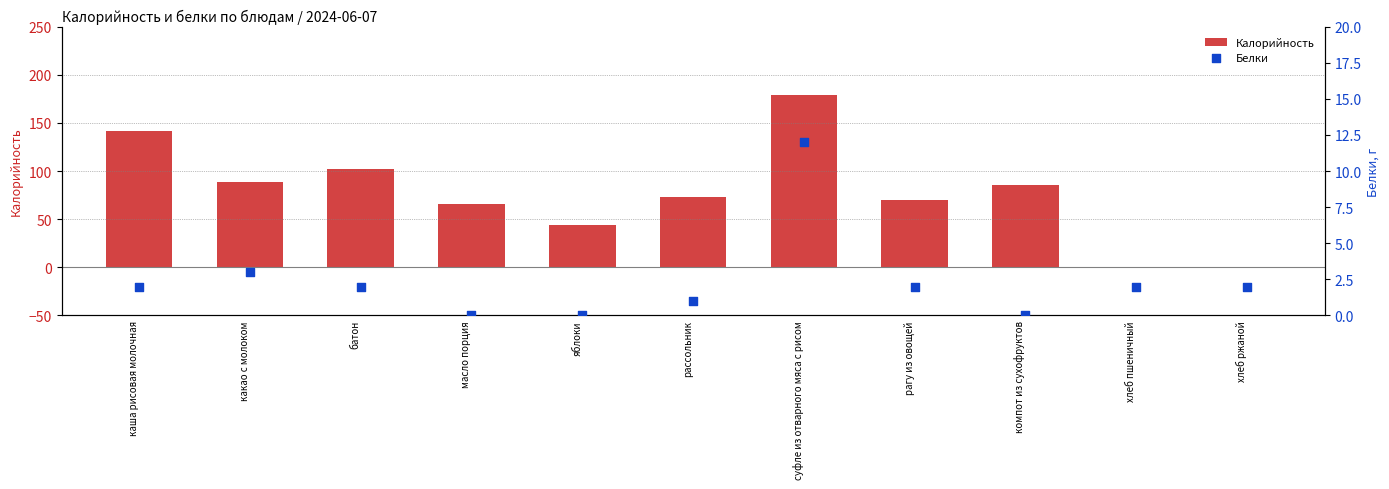

At which category is the sum across all series the highest?

суфле из отварного мяса с рисом